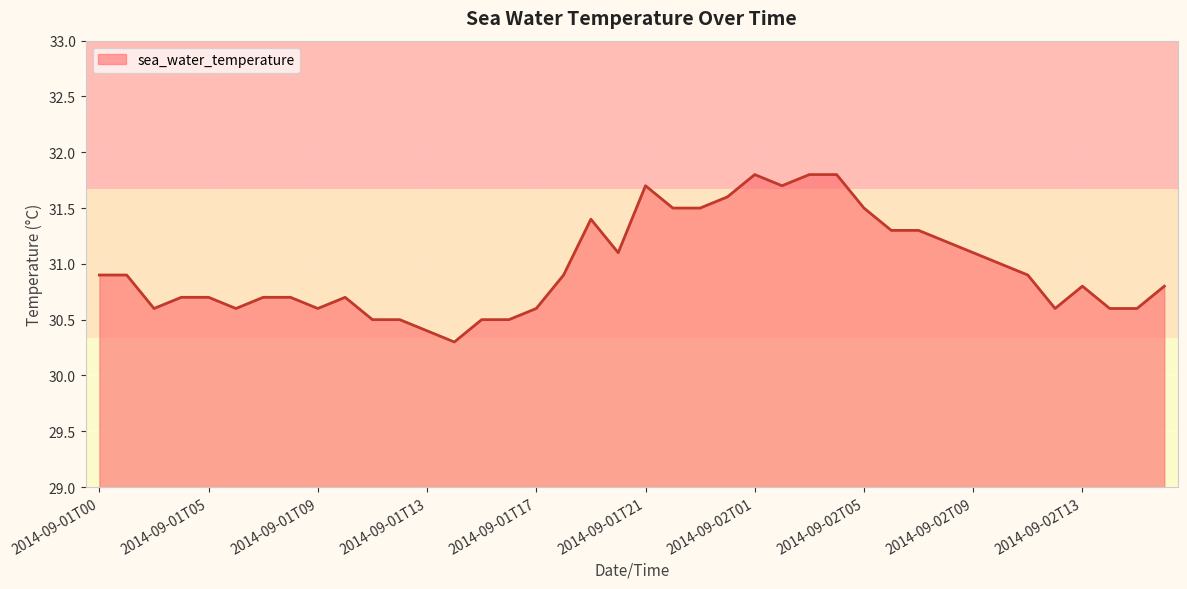

What is the difference between the maximum and minimum values?

1.5